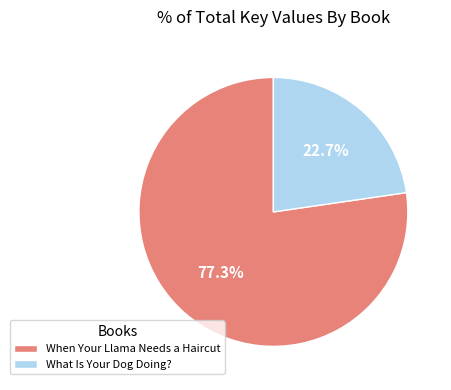

Rank the categories by value from lowest to highest.

What Is Your Dog Doing?, When Your Llama Needs a Haircut